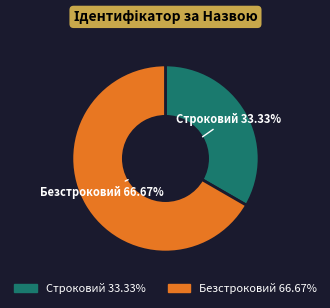

The Строковий slice represents 33% of the pie. True or false?

True